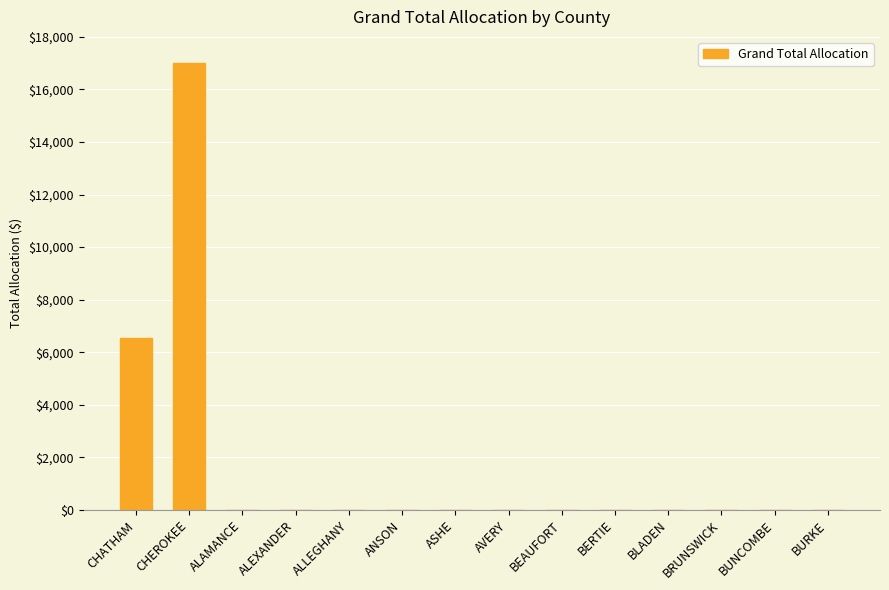

At which category does the chart reach its peak across all series?

CHEROKEE